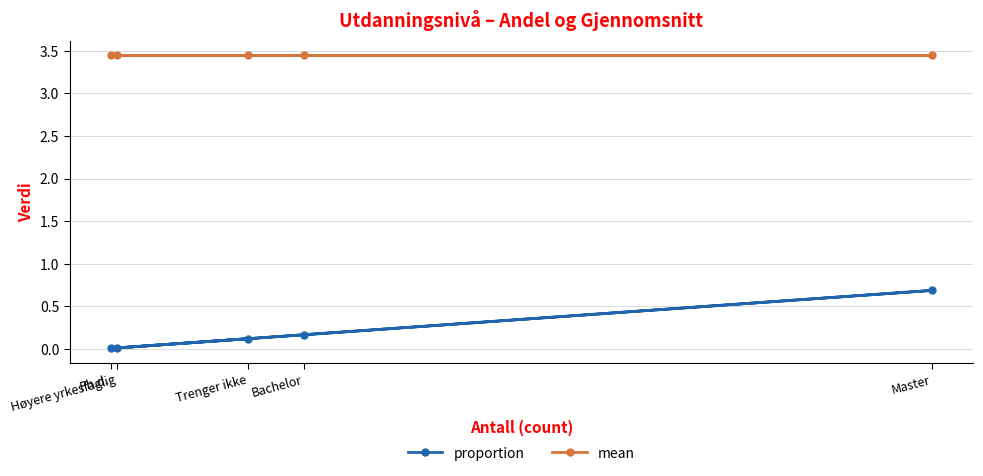

Which has a higher value, Bachelor or Trenger ikke?

Bachelor